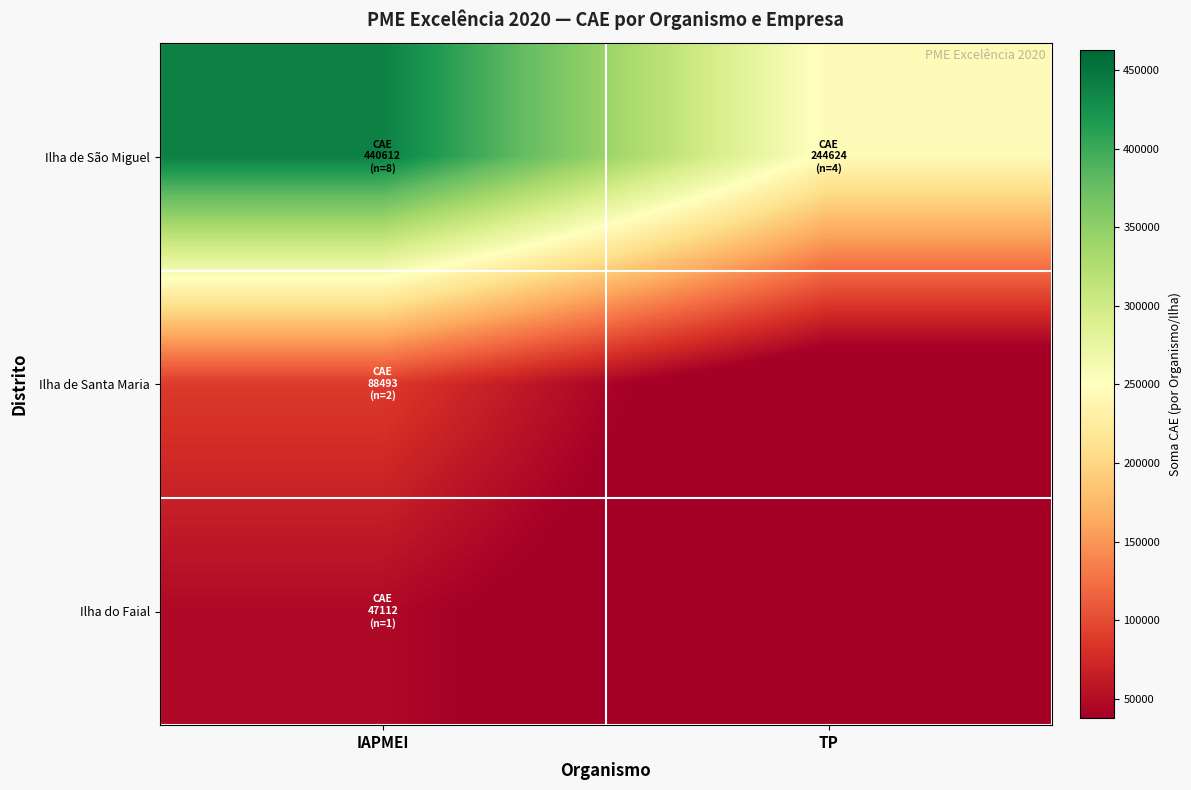

At TP, list the series in order from largest to smallest.

Ilha de São Miguel, Ilha de Santa Maria, Ilha do Faial